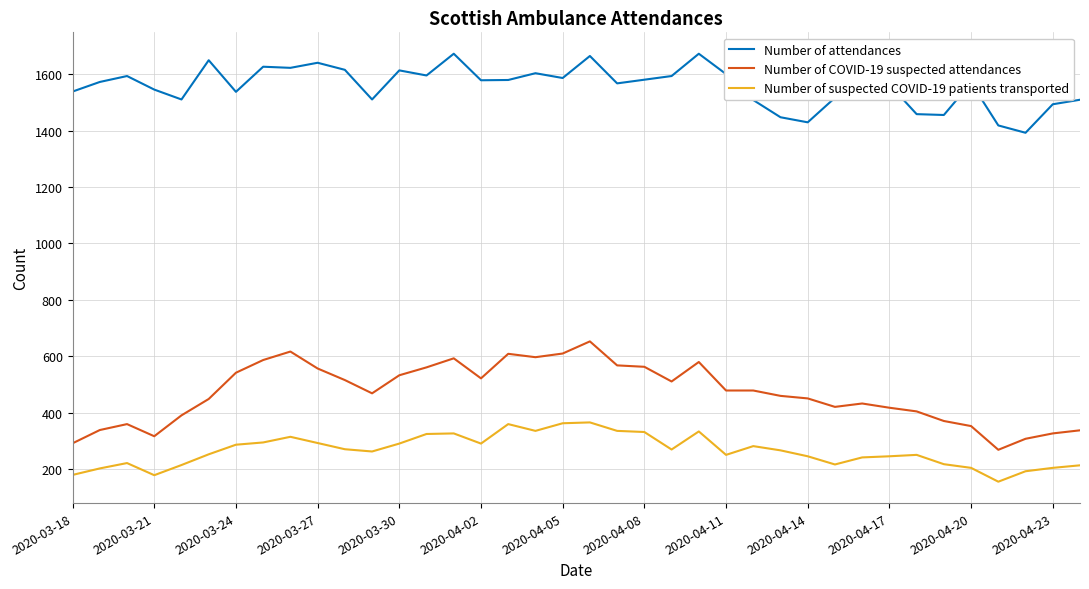

True or false: Number of suspected COVID-19 patients transported and Number of COVID-19 suspected attendances cross at least once.

False